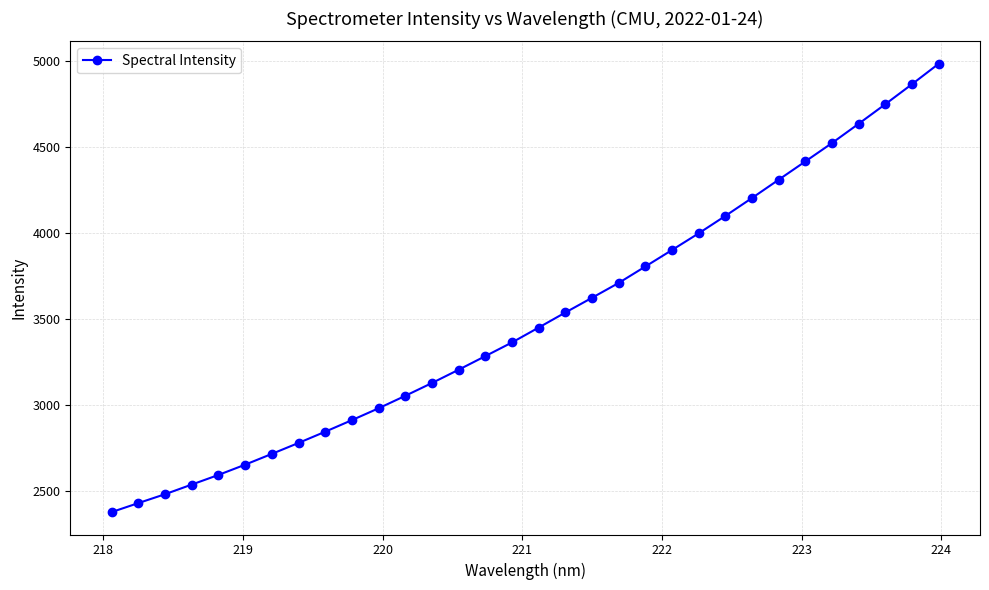

What is the value of the 22nd point from the left?

3901.4